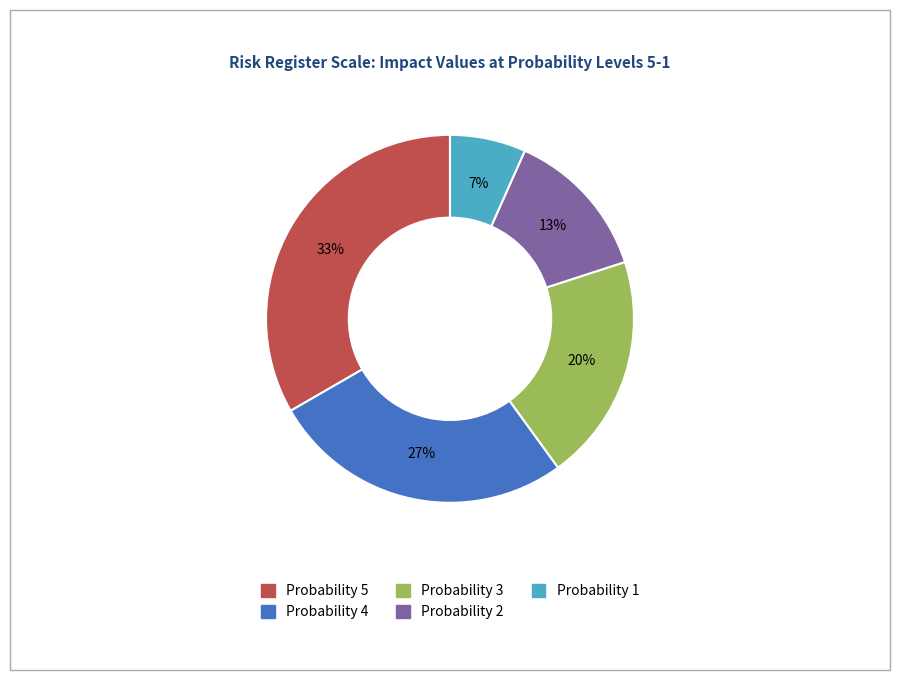

Is there any slice that represents more than half of the pie?

No